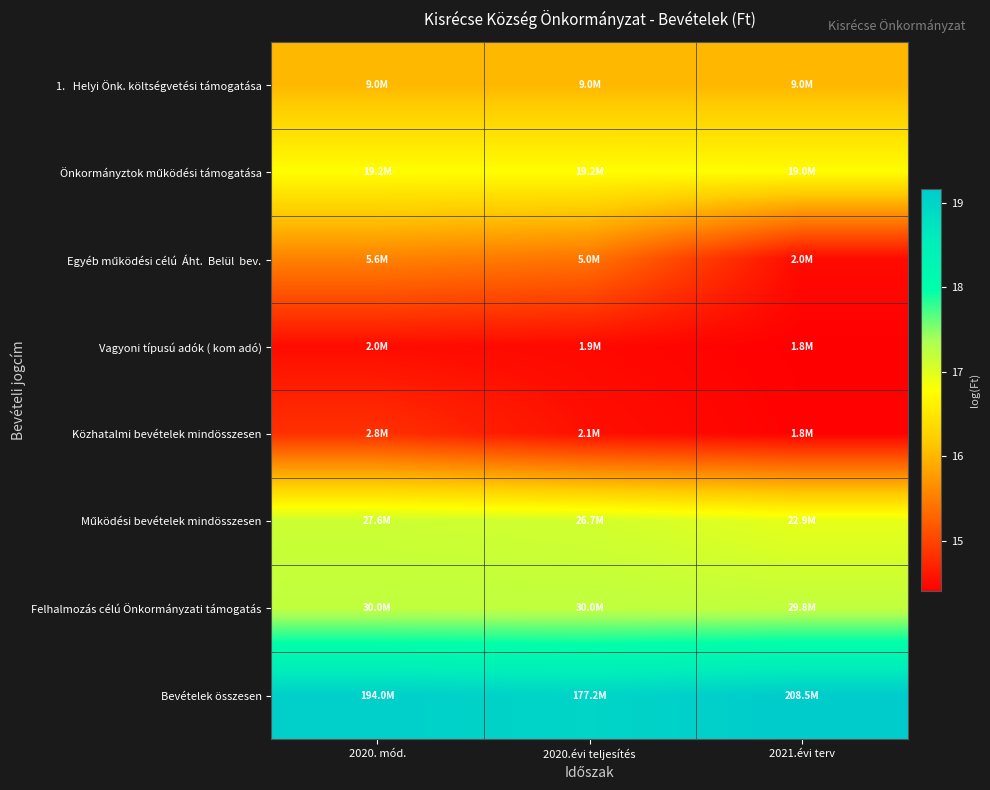

What is the difference between the highest and lowest values at 2021.évi terv?

4.8